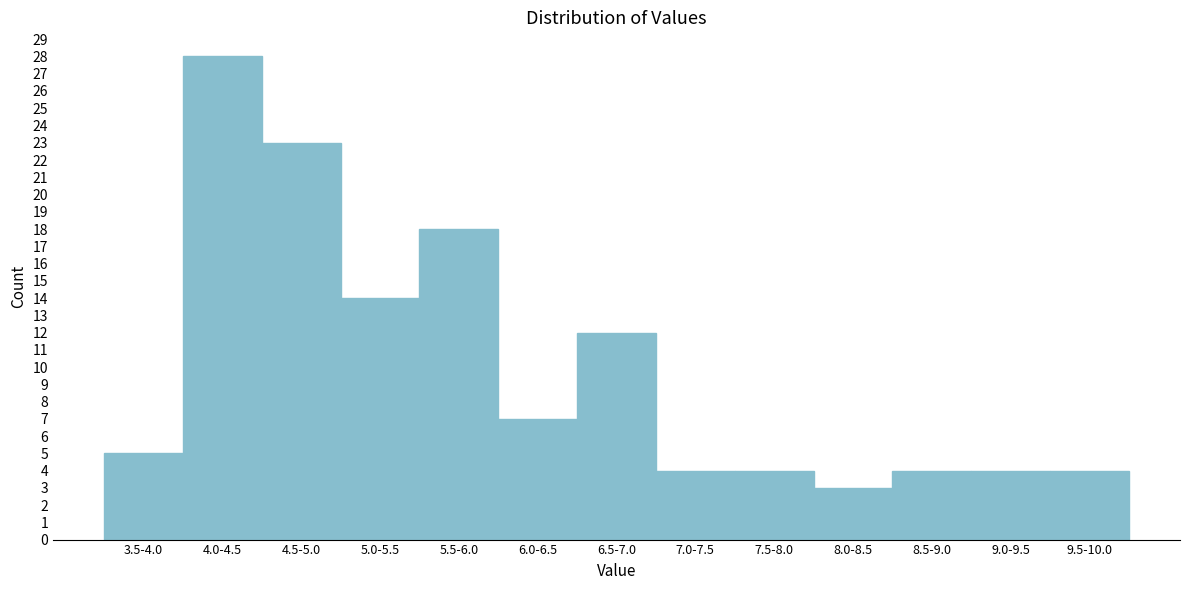

Reading left to right, transcribe all the data shown in this chart.

5	28	23	14	18	7	12	4	4	3	4	4	4